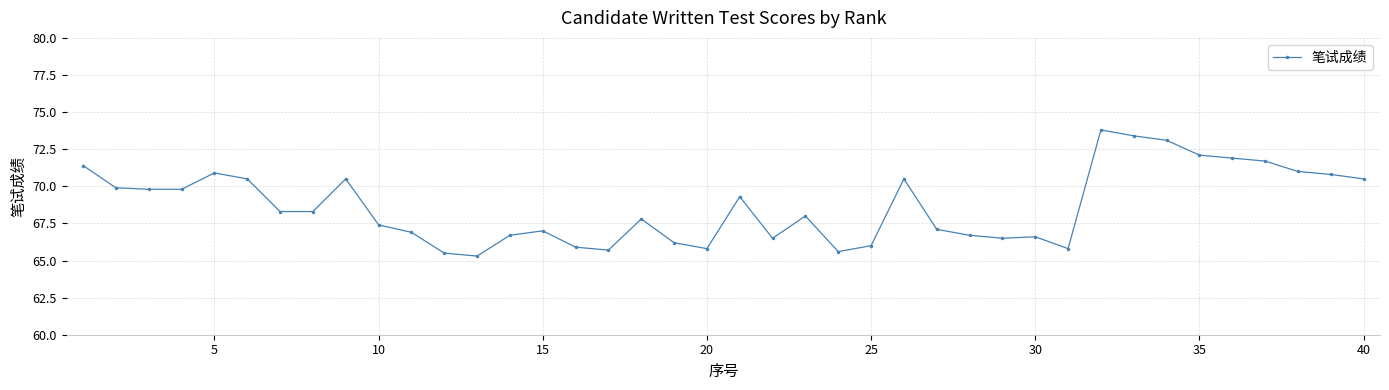

What is the value of the 11th point from the left?

66.9